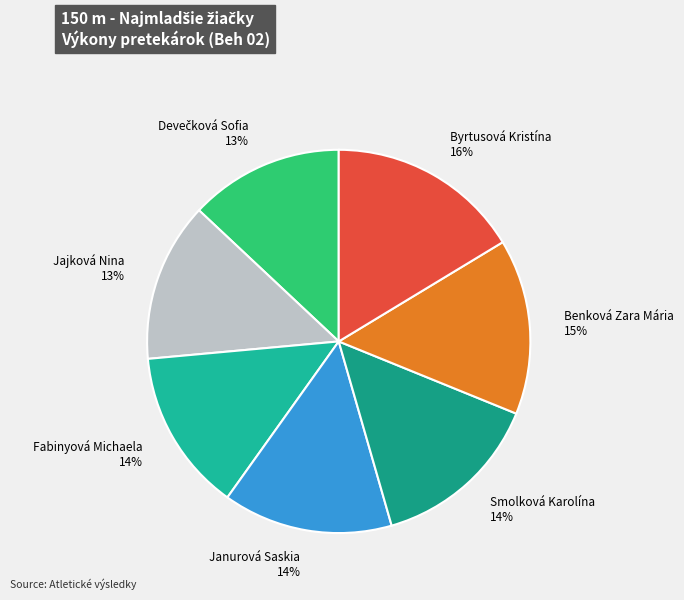

Which slice is the largest?

Byrtusová Kristína